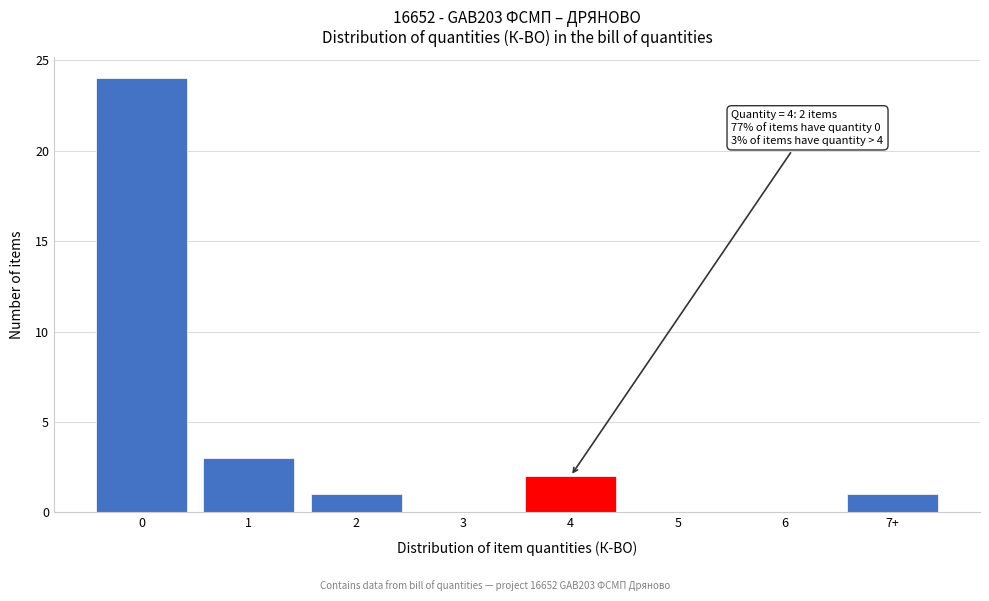

Reading left to right, transcribe all the data shown in this chart.

0=24	1=3	2=1	3=0	4=2	5=0	6=0	7+=1